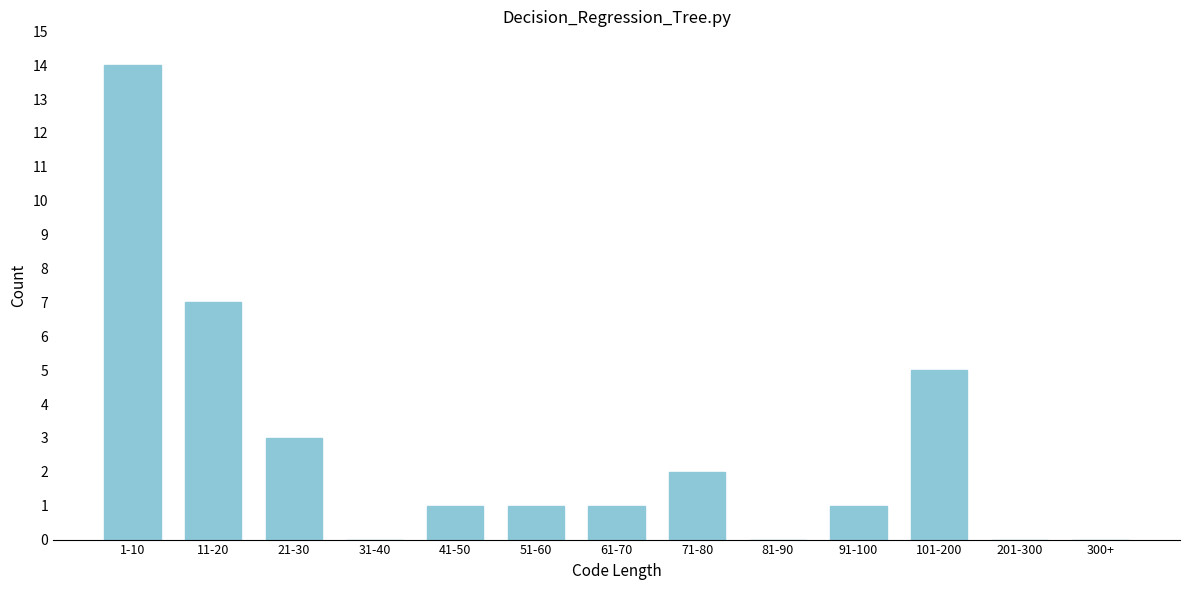

Reading left to right, what are all the values shown in this chart?

1-10=14	11-20=7	21-30=3	31-40=0	41-50=1	51-60=1	61-70=1	71-80=2	81-90=0	91-100=1	101-200=5	201-300=0	300+=0